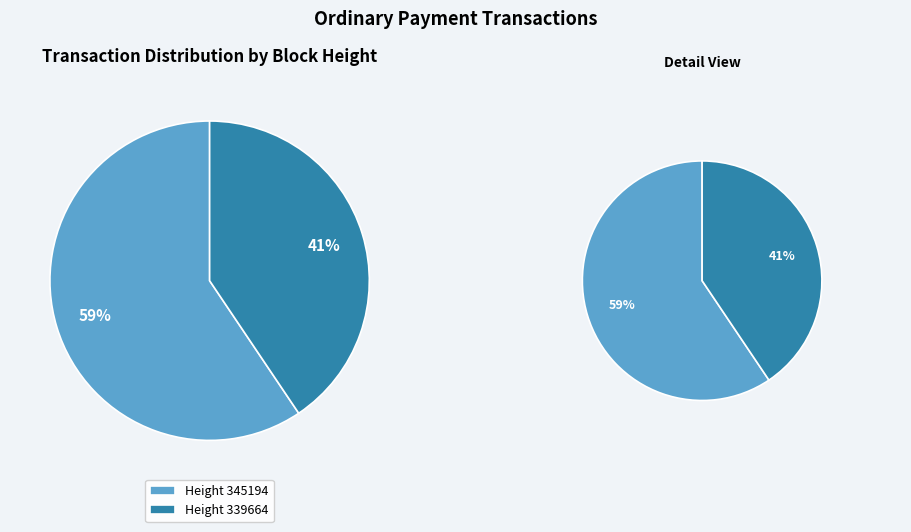

How much of the chart is everything except 339664?

59.4%